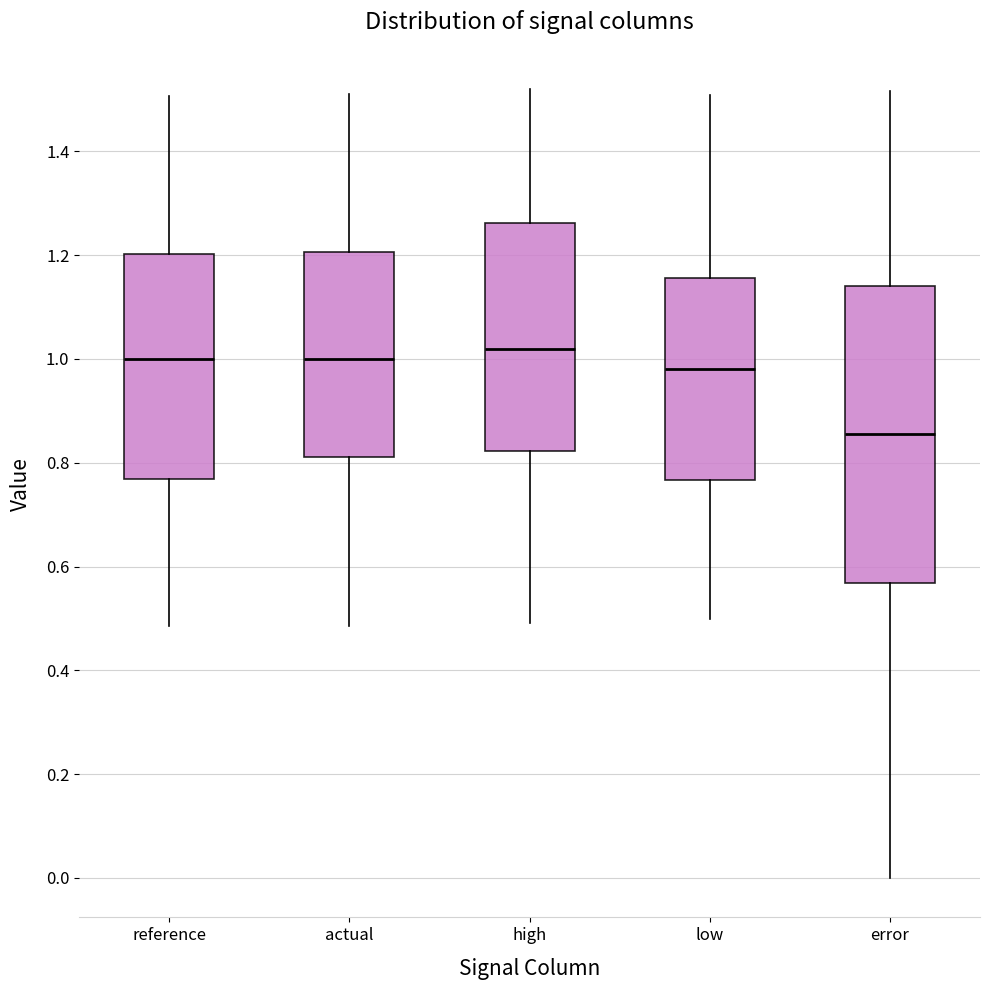

Reading left to right, transcribe this box plot: for each box, give where its median line is, the range the box spans, and where its two whiskers end, as read against the y-axis. The values are not printed on the chart, so give them approximately, as read against the axis.

reference: median 1.00, box 0.76 to 1.20, whiskers 0.48 to 1.50
actual: median 1.00, box 0.82 to 1.20, whiskers 0.48 to 1.52
high: median 1.02, box 0.82 to 1.26, whiskers 0.50 to 1.52
low: median 0.98, box 0.76 to 1.16, whiskers 0.50 to 1.50
error: median 0.86, box 0.56 to 1.14, whiskers 0.00 to 1.52